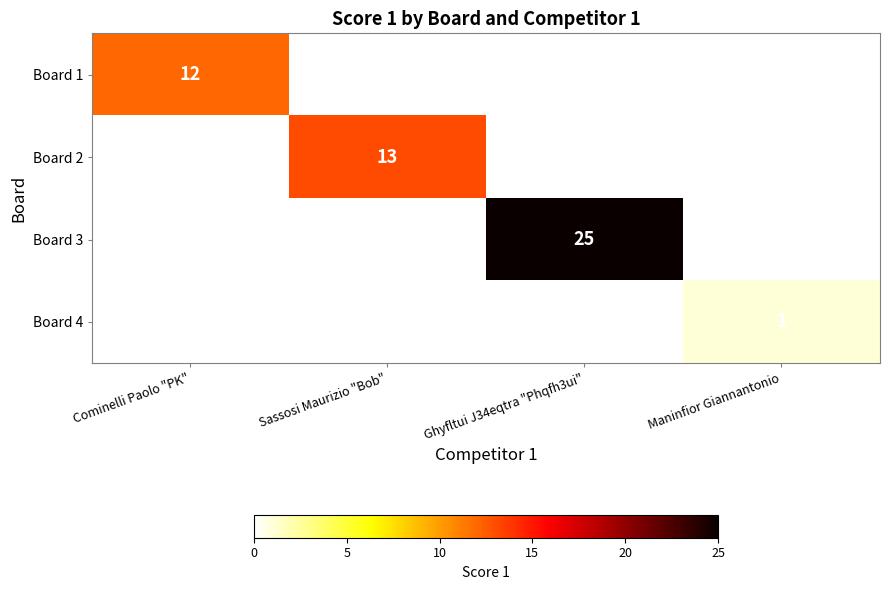

True or false: Board 2 has a value of 13 at Sassosi Maurizio "Bob".

True